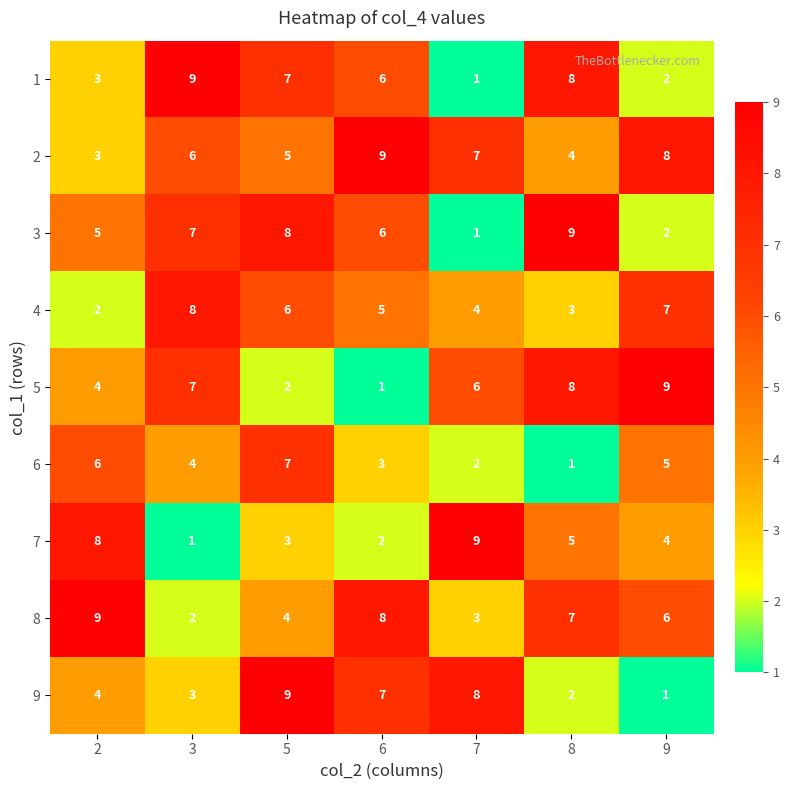

Which category has the lowest value in the 8 series?

3